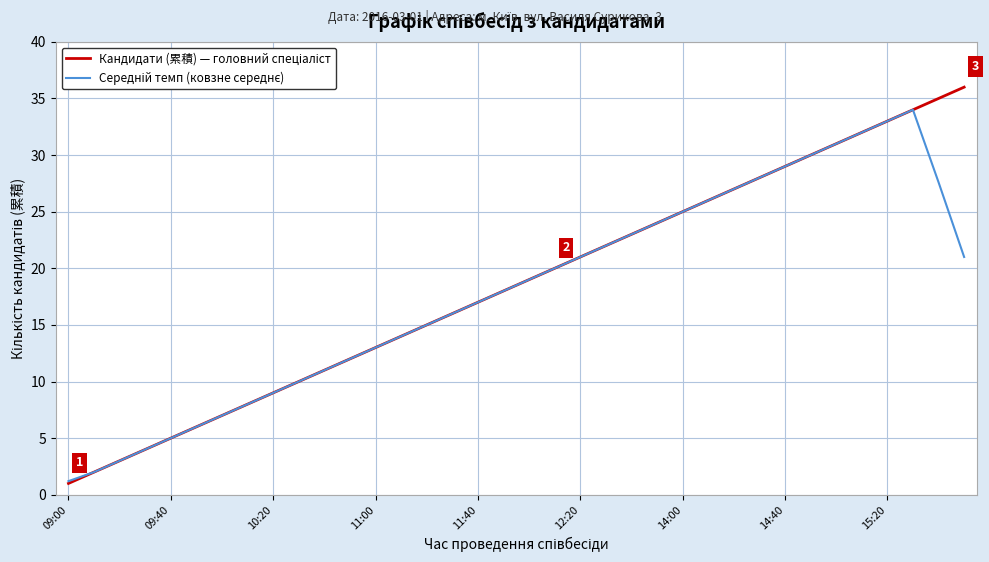

What is the greatest value displayed?

36.0